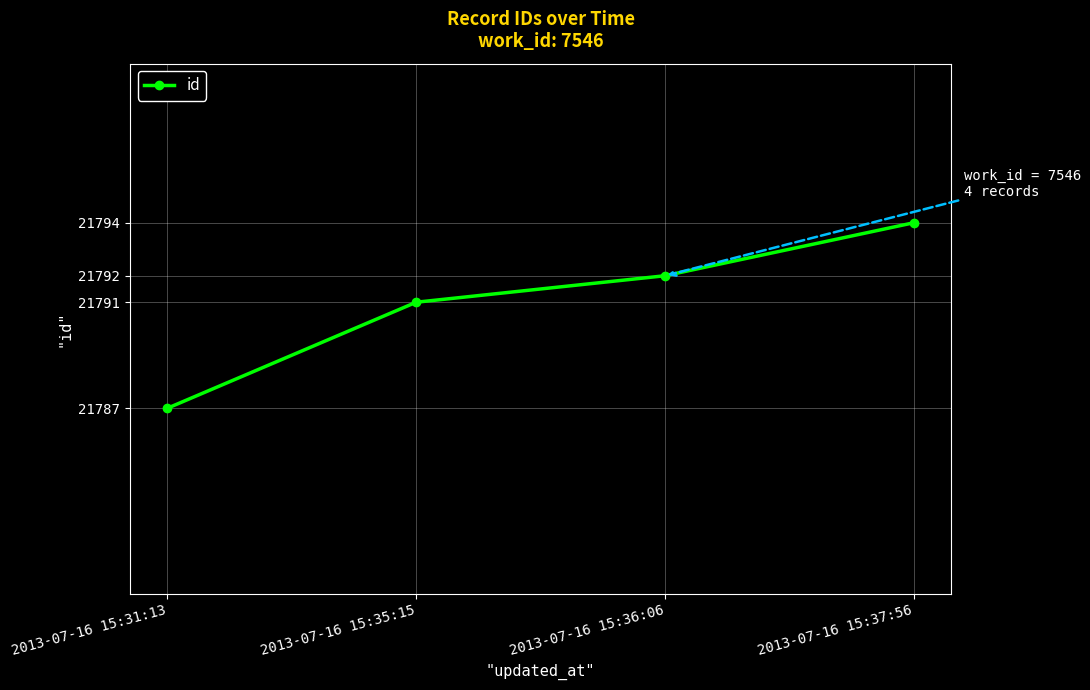

True or false: the data shows 21794 at 2013-07-16 15:37:56.

True